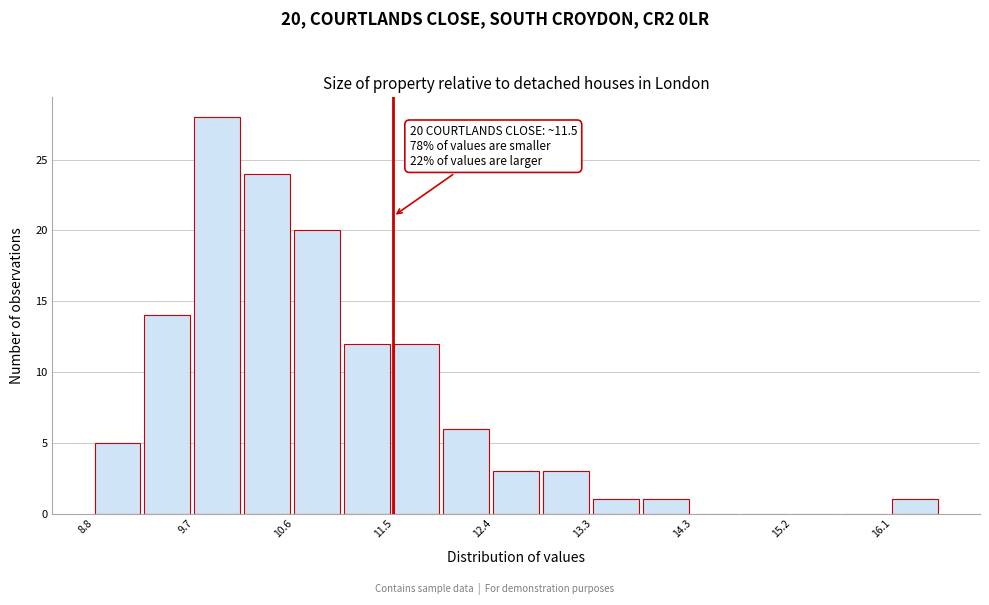

Which range on the x-axis has the tallest bar?

9.7 to 10.1